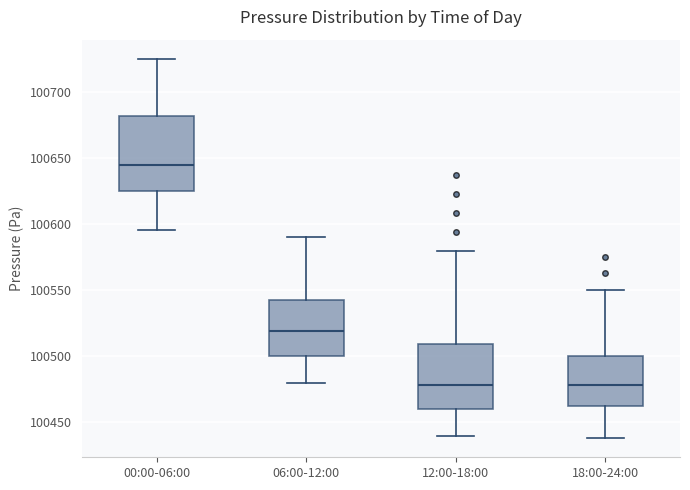

Where does the median line of the box for 06:00-12:00 sit on the y-axis? The values are not printed on the chart, so give them approximately, as read against the axis.

100520